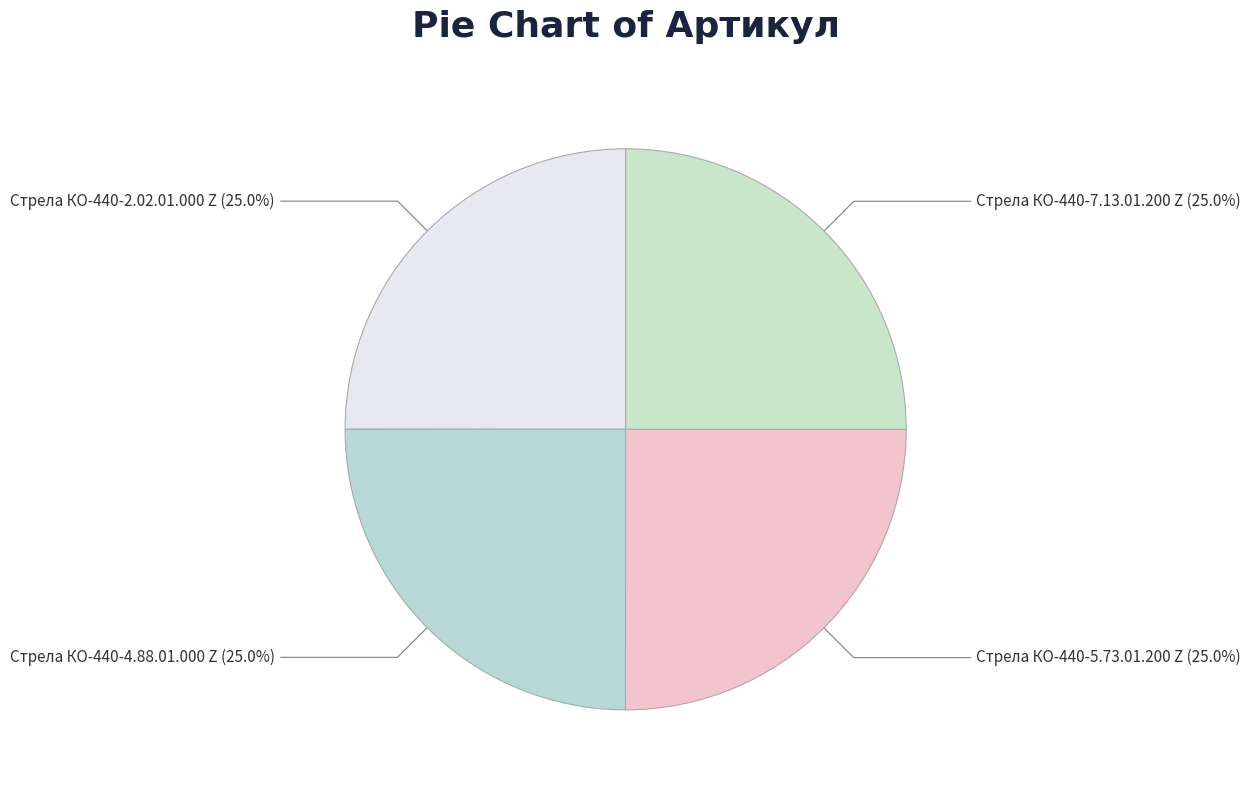

What percentage do Стрела КО-440-5.73.01.200 Z and Стрела КО-440-7.13.01.200 Z together represent?

50.0%